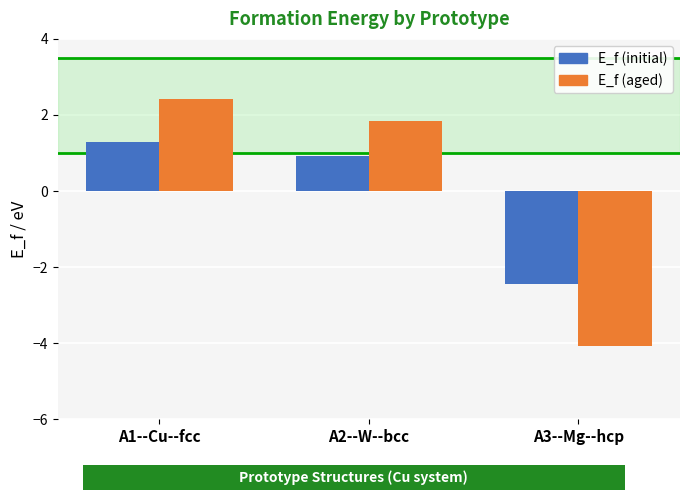

At how many categories does at least one series exceed 0?

2